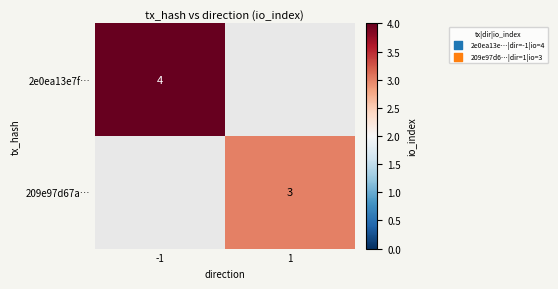

What is the greatest value displayed?

4.0